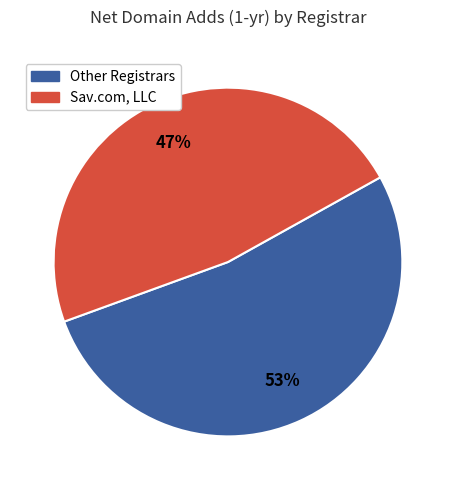

Does any single category account for the majority?

Yes